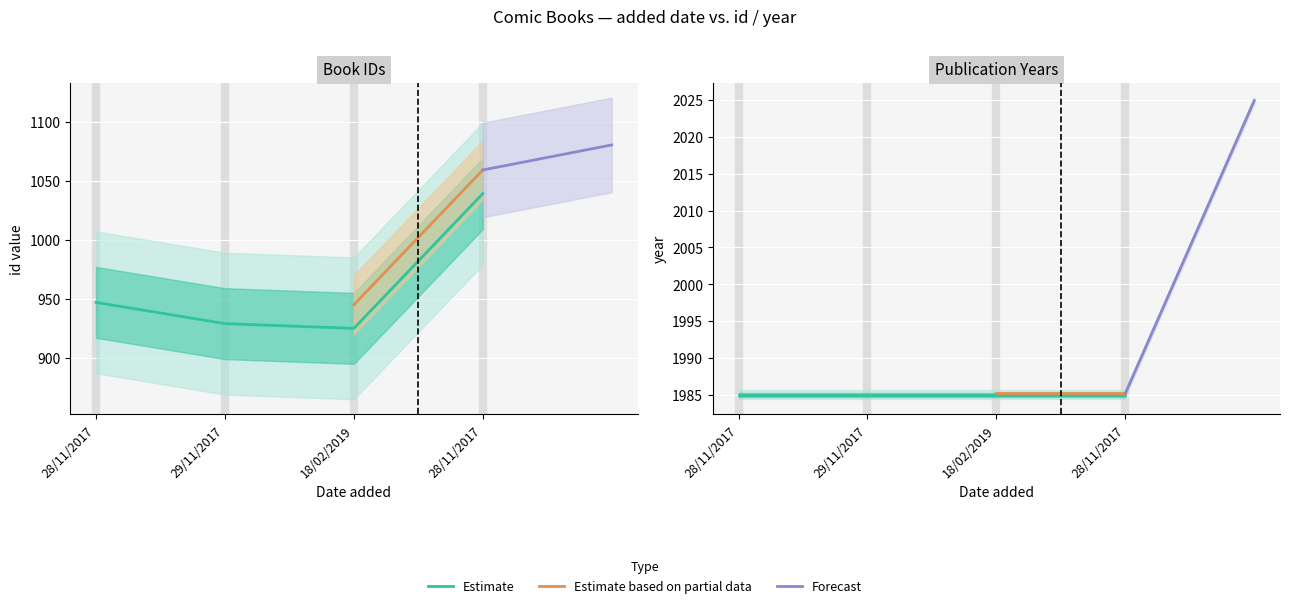

True or false: the data has more than 0 interior local peaks.

False